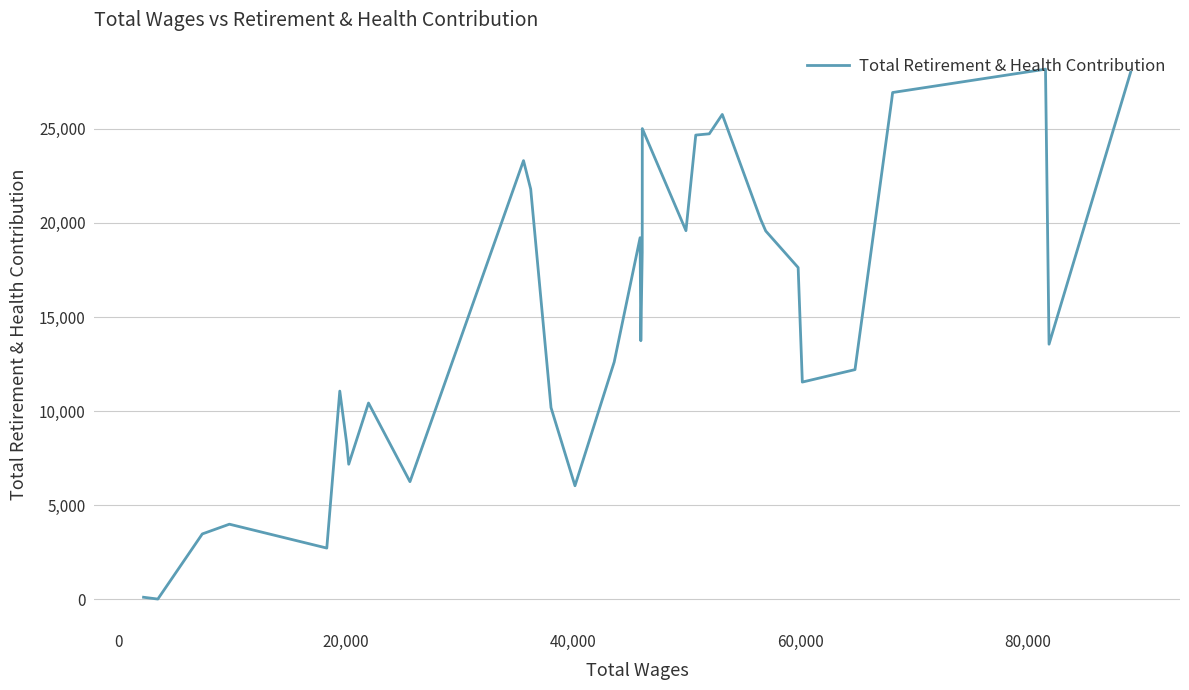

How many data points does each series have?

33